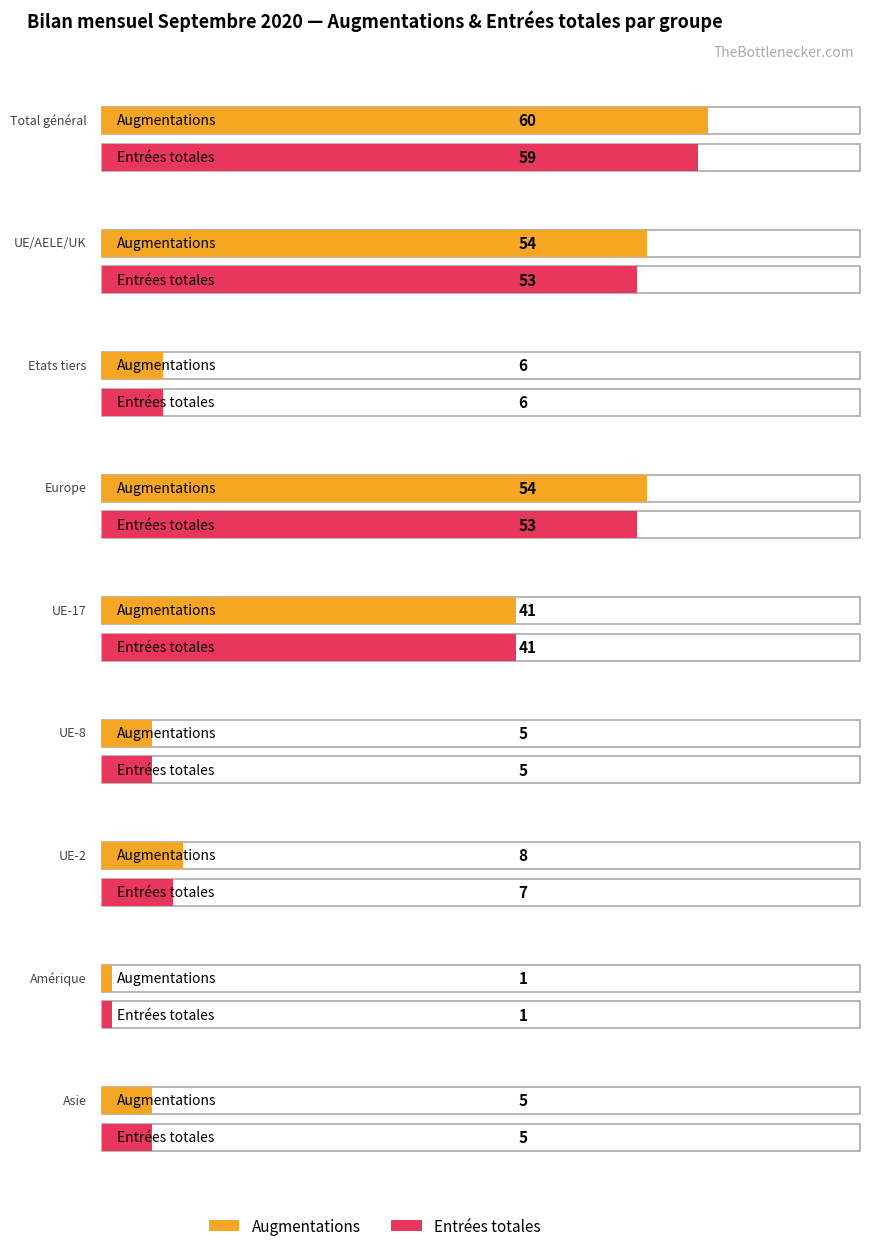

What is the label of the 13th bar from the right?

Total général